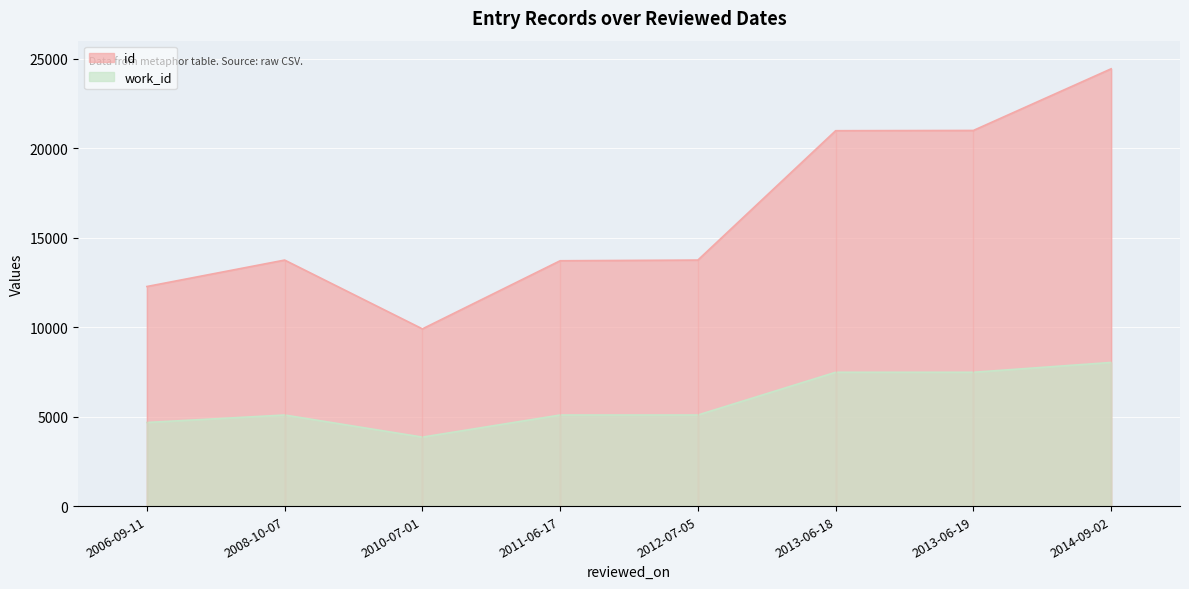

In id, how many points are higher than both neighbors (excluding endpoints)?

1